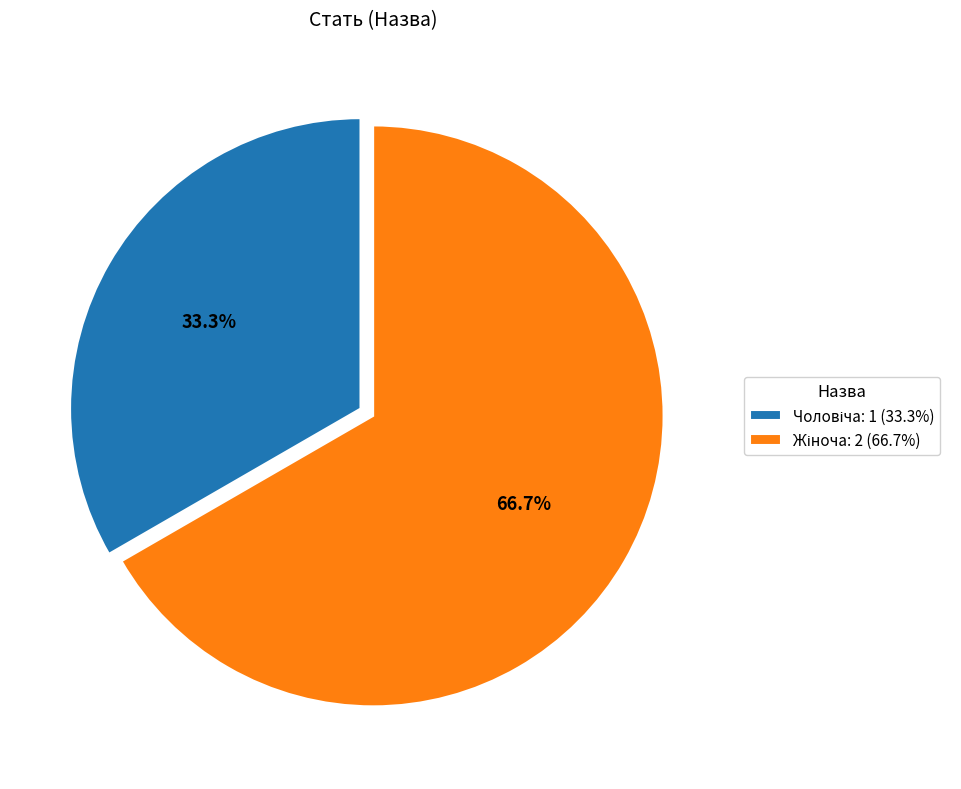

Is there any slice that represents more than half of the pie?

Yes